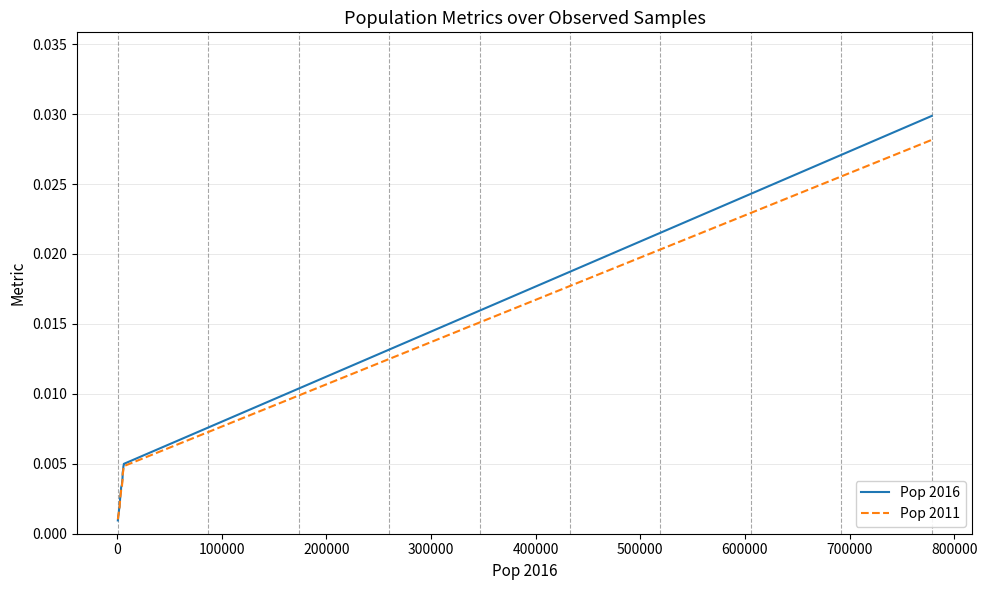

List the series in order of their peak value, highest first.

Pop 2016, Pop 2011